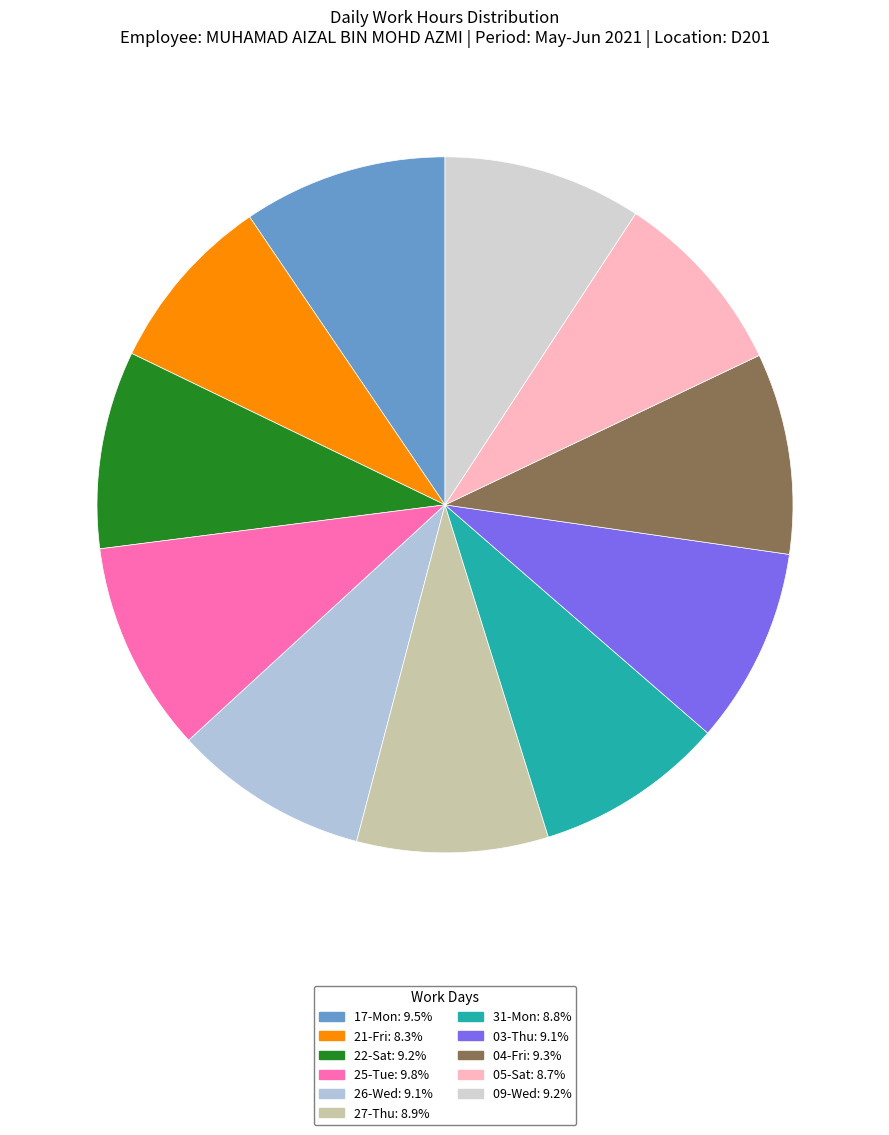

Does any single category account for the majority?

No